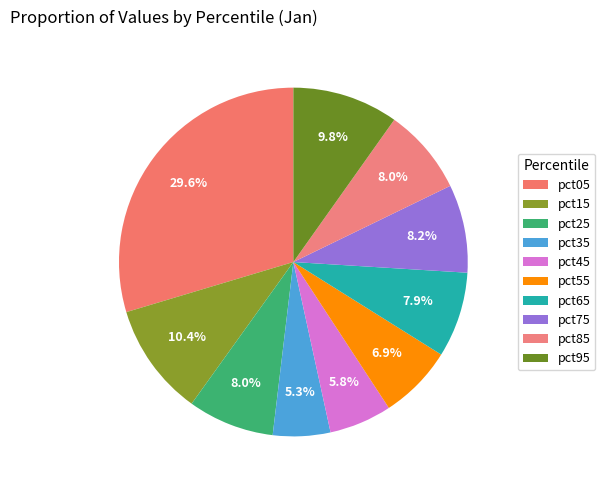

How many slices are in this pie chart?

10